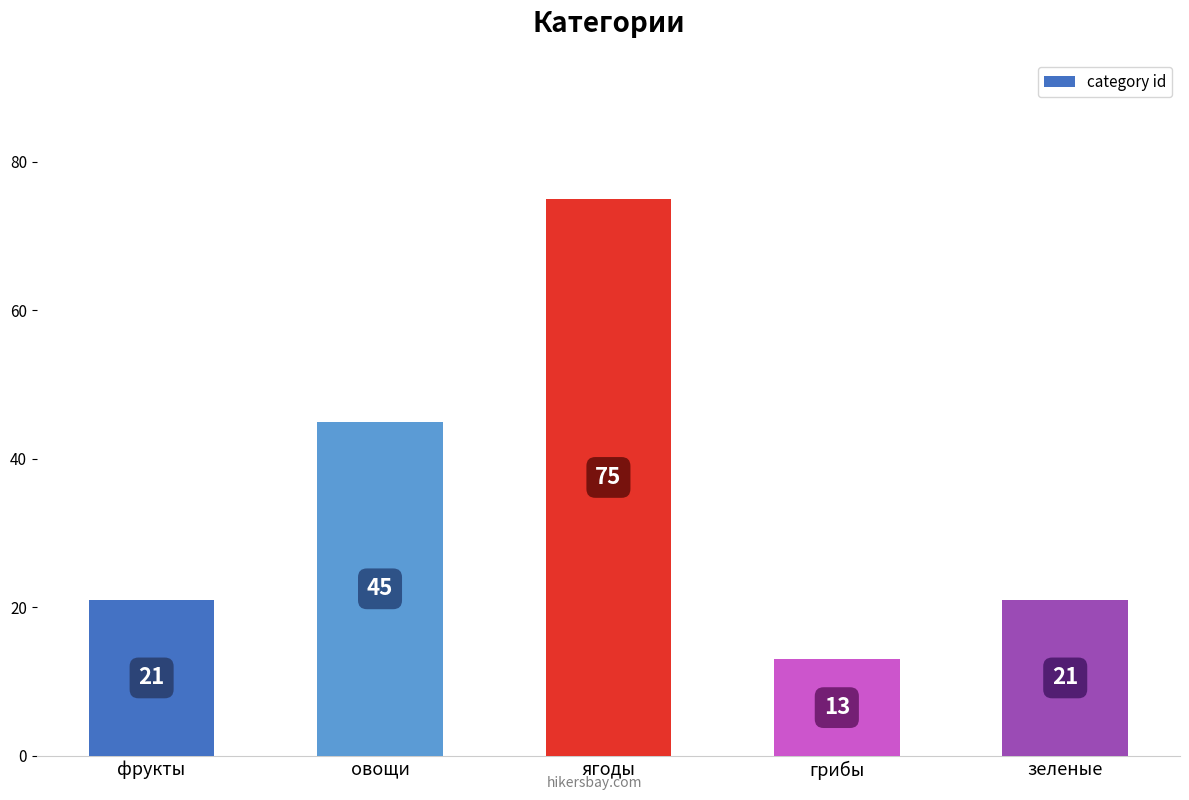

Reading left to right, extract all data points from this chart.

21	45	75	13	21